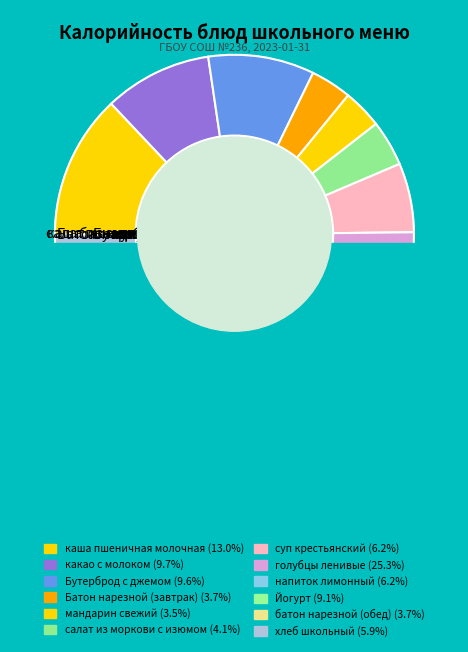

How many segments does this pie chart have?

12